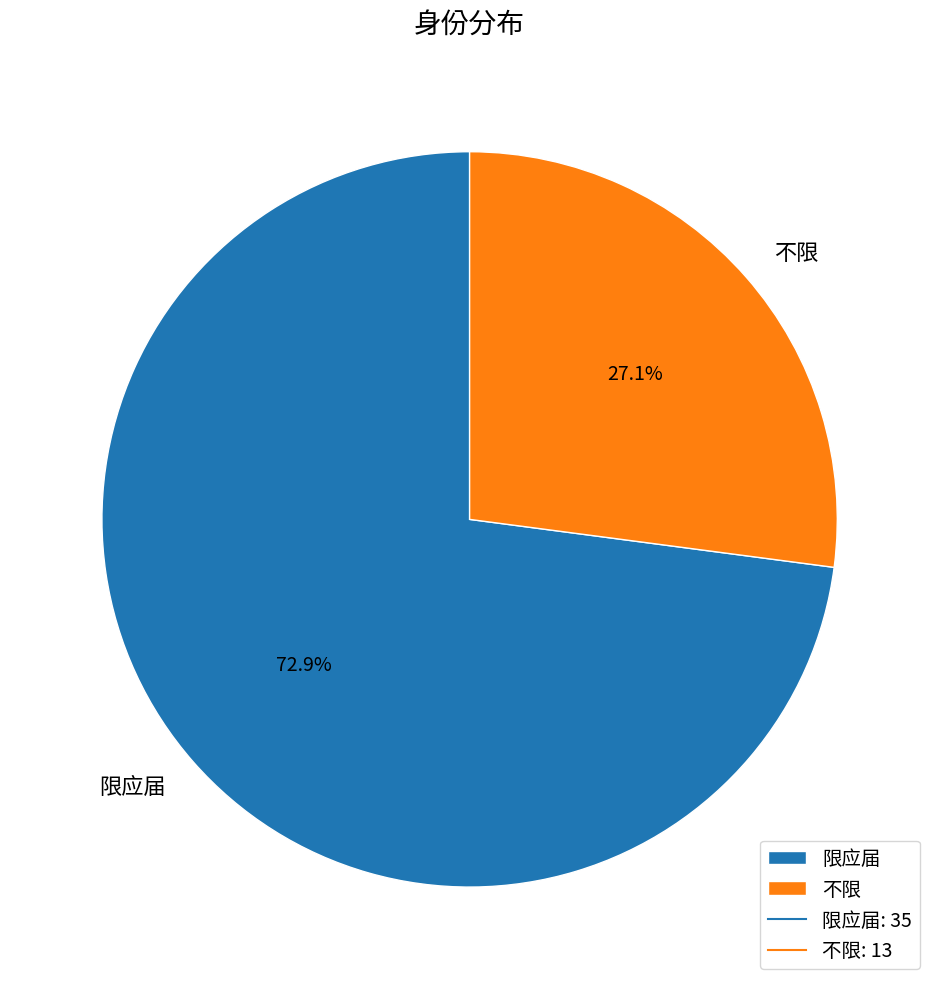

Rank the categories by value from highest to lowest.

限应届, 不限